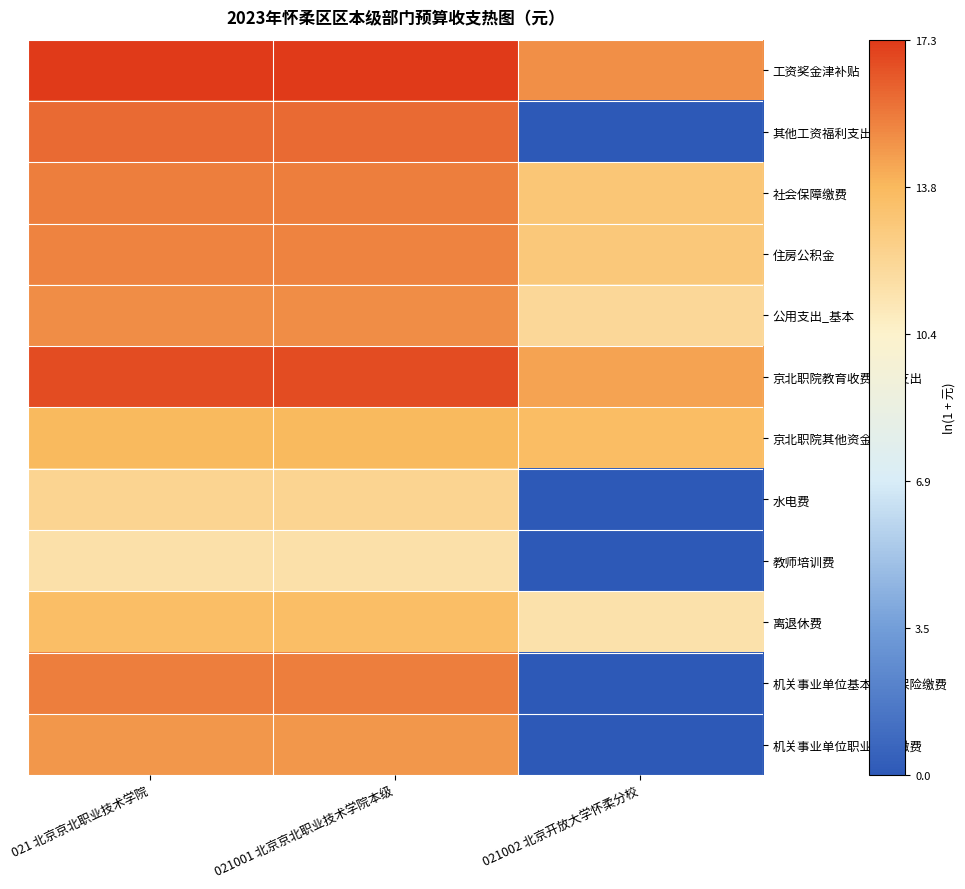

Count the number of categories in the chart.

3